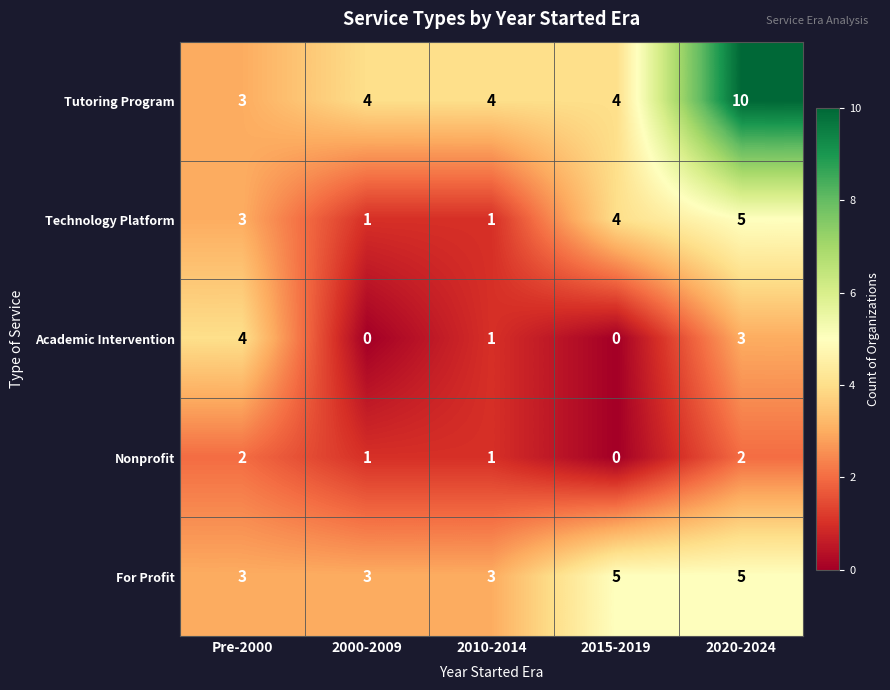

At which label is Academic Intervention closest to 2?

2010-2014